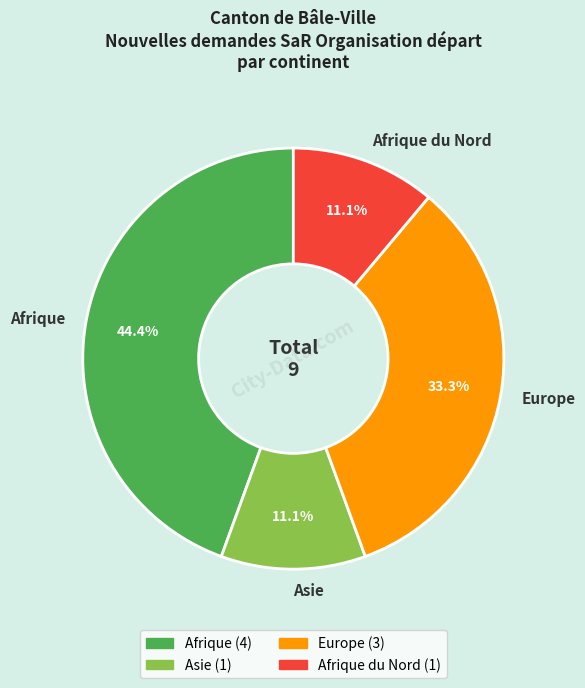

How many slices are in this pie chart?

4